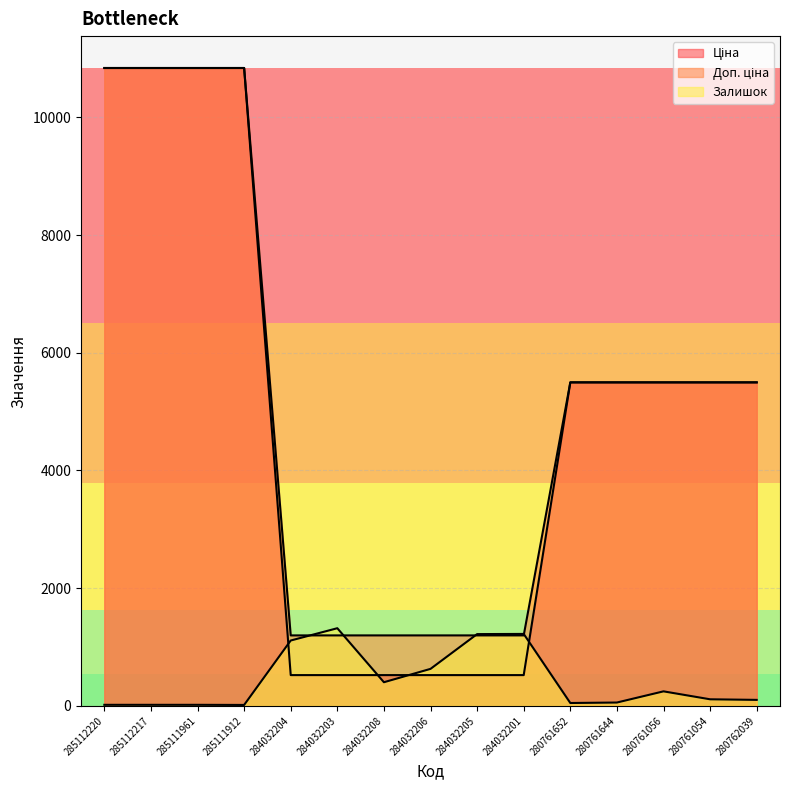

True or false: Ціна has more than 2 points higher than both neighbors.

False